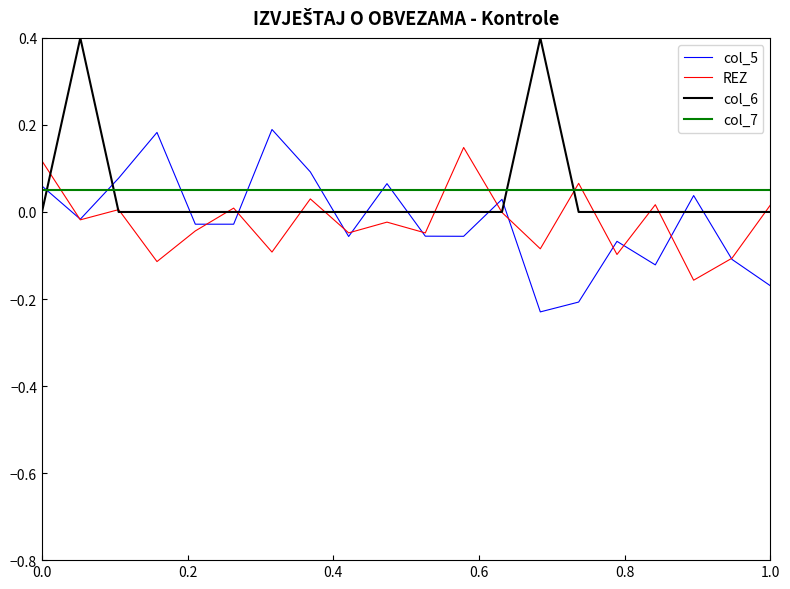

What is the highest value of the col_6 series?

0.4